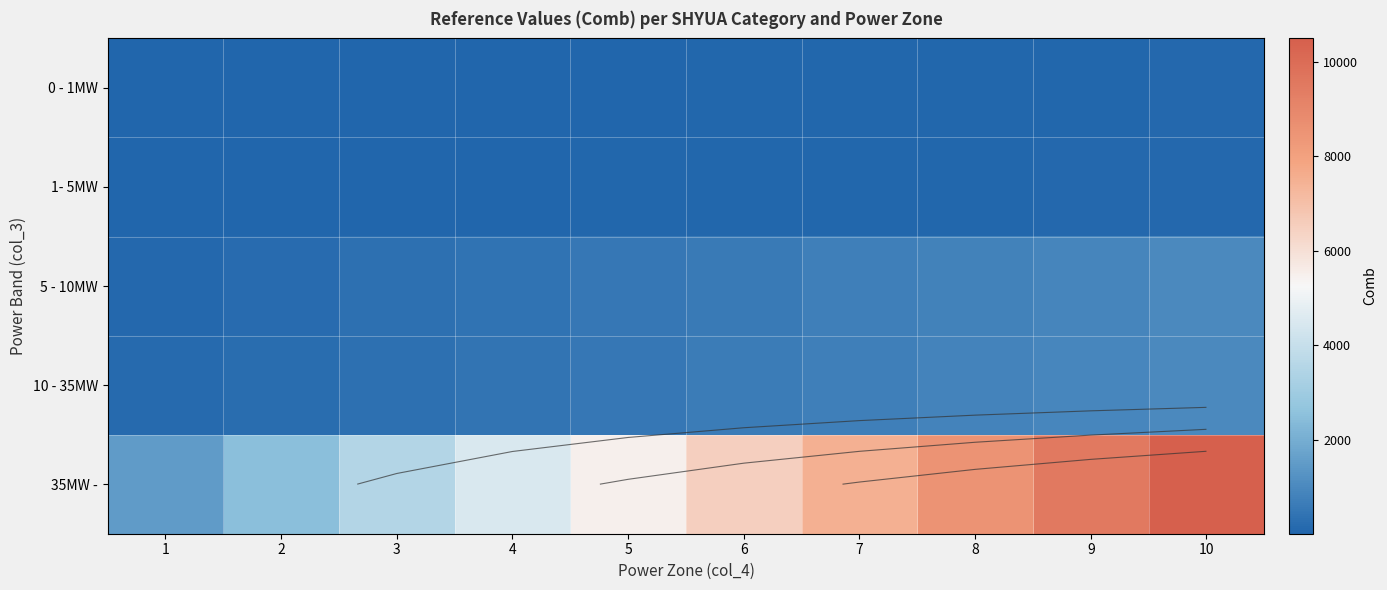

Count the 1- 5MW values in the range 35 to 85.

6